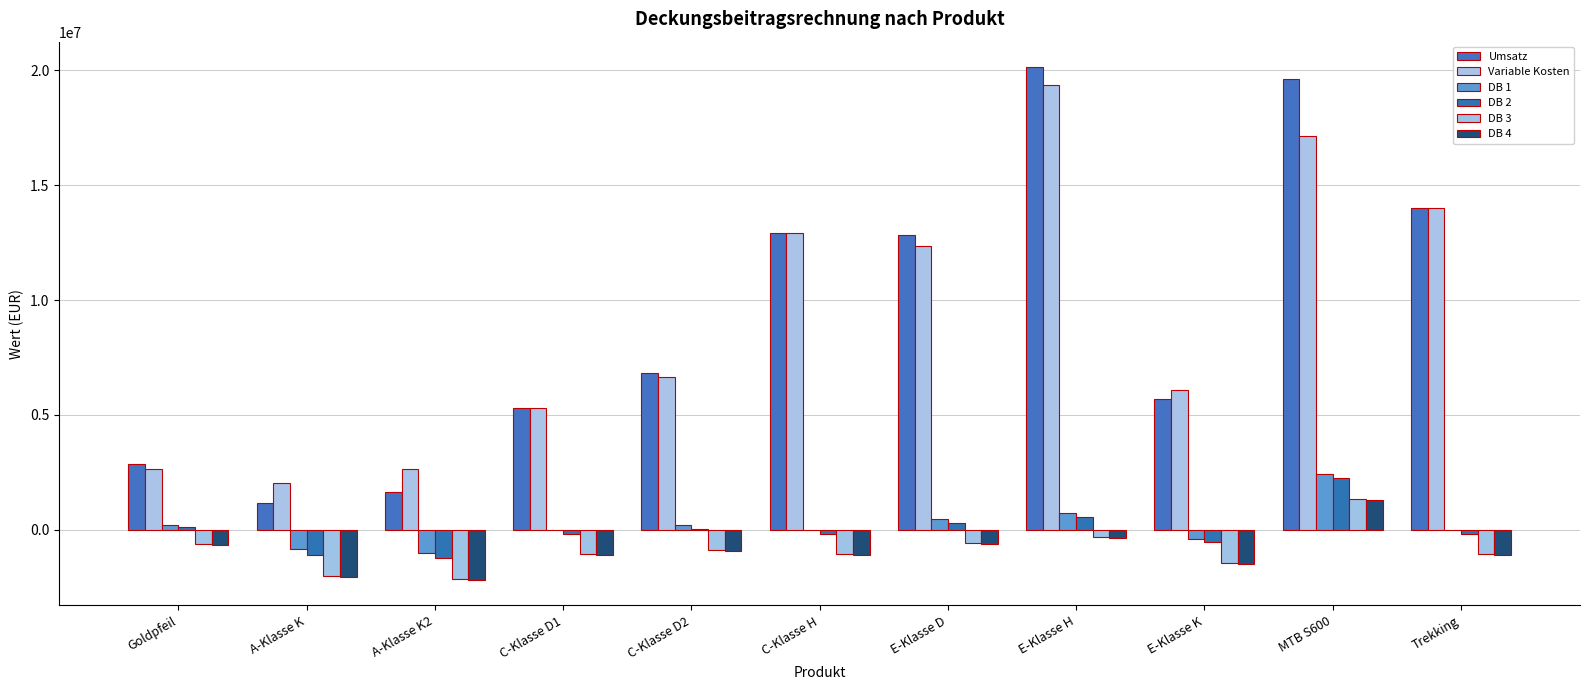

Are the bars horizontal?

No